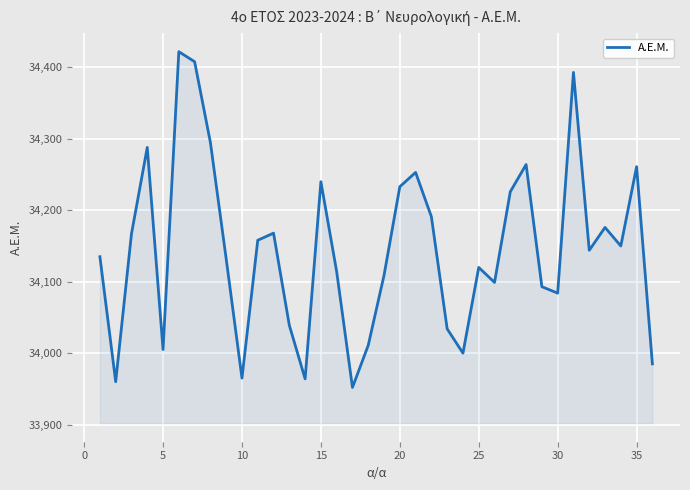

What is the difference between the maximum and minimum values?

470